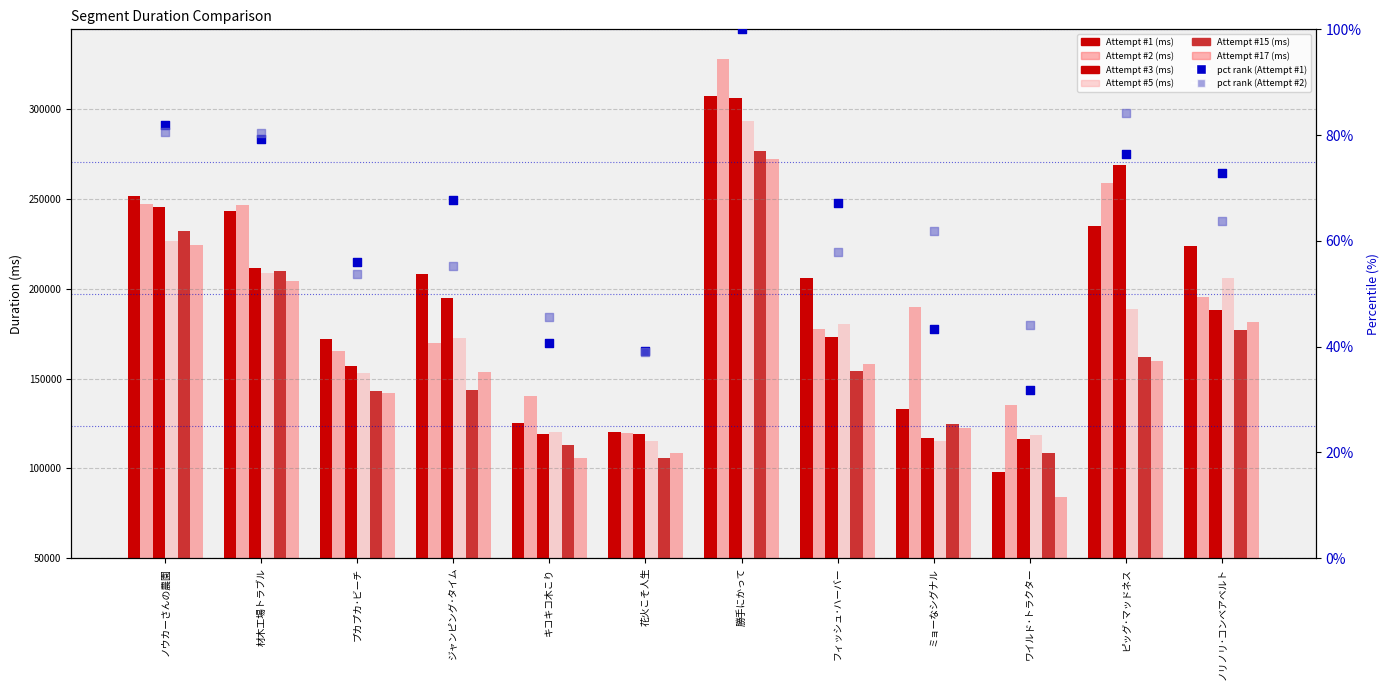

Which series has the widest spread of Y values?

Attempt #1 (ms)